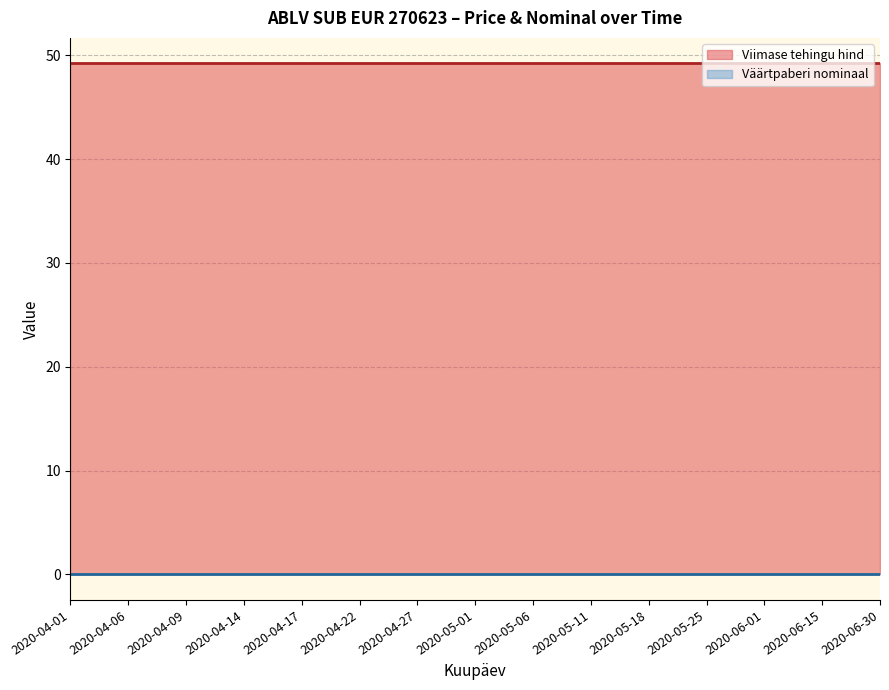

What is the total value across all series at 2020-04-14?

49.2